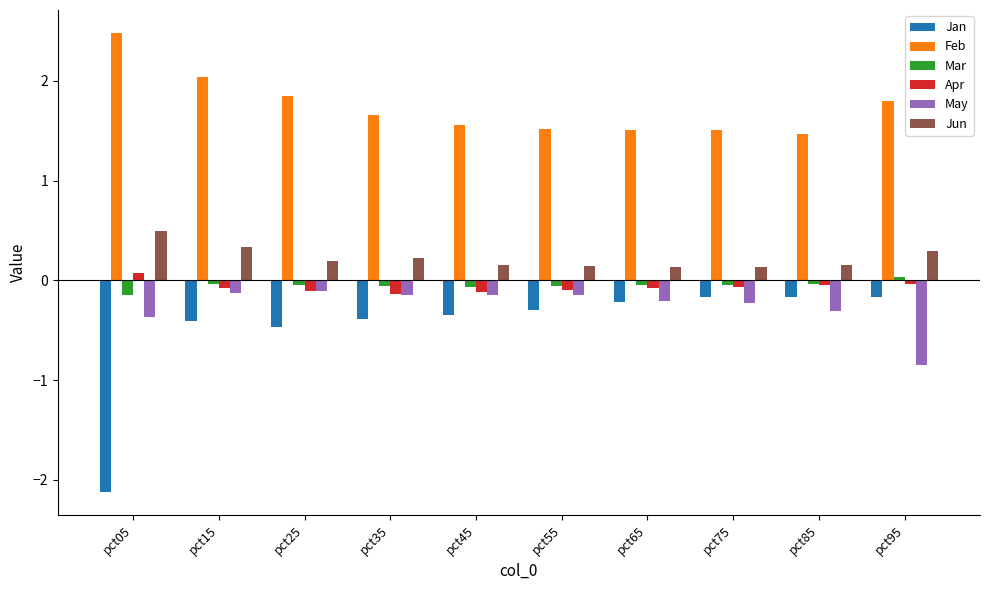

What is the value of the Mar bar at the 1st from the left?

-0.2